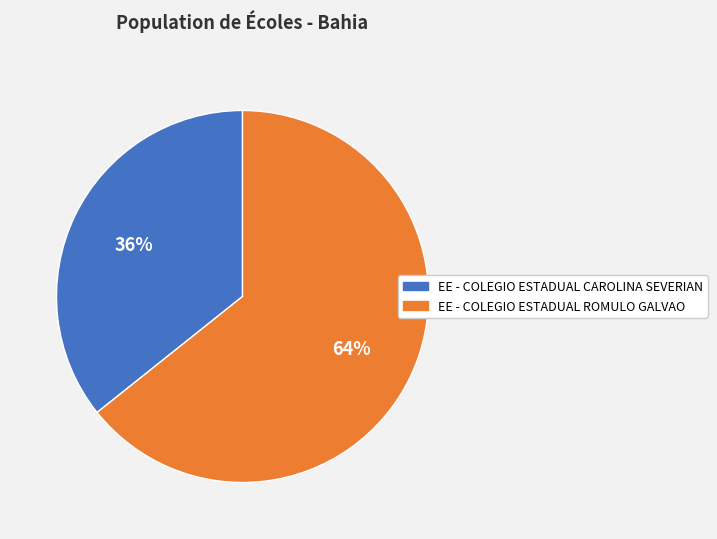

What is the ratio of the value at EE - COLEGIO ESTADUAL CAROLINA SEVERIAN to the value at EE - COLEGIO ESTADUAL ROMULO GALVAO?

0.6